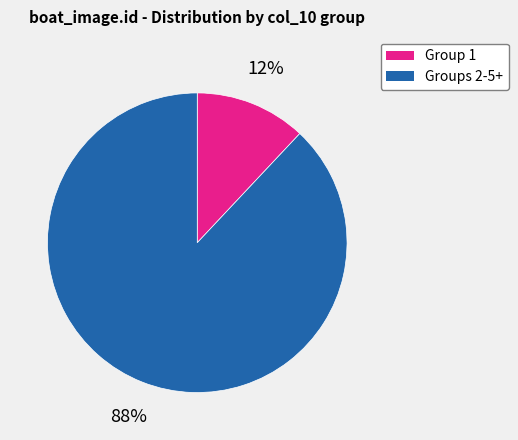

Rank the categories by value from lowest to highest.

Group 1, Groups 2-5+